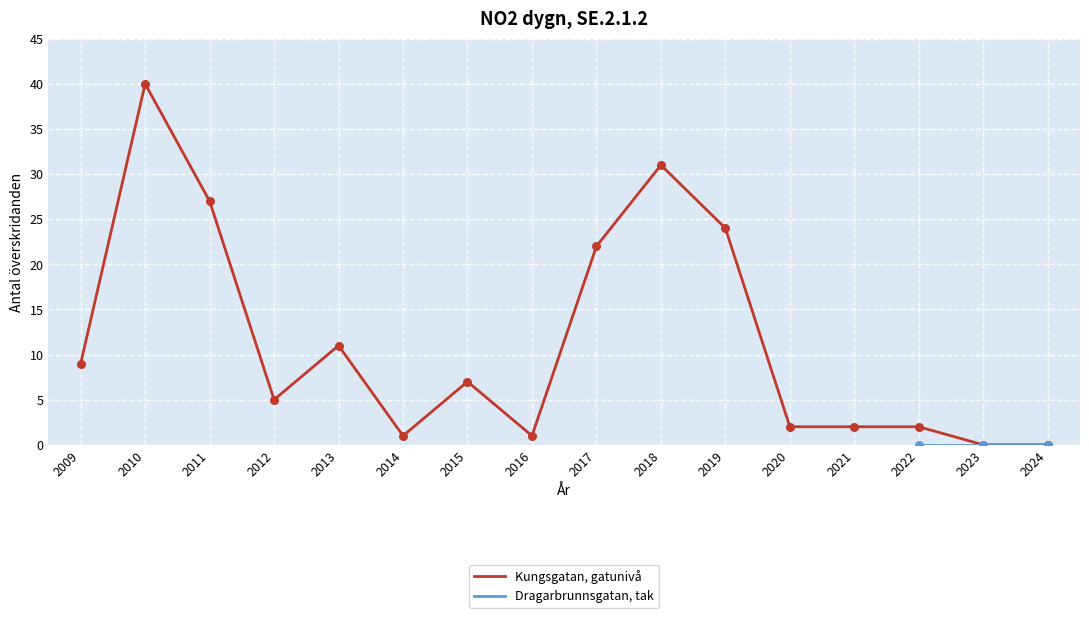

What is the change in value from 2016 to 2023?

-1